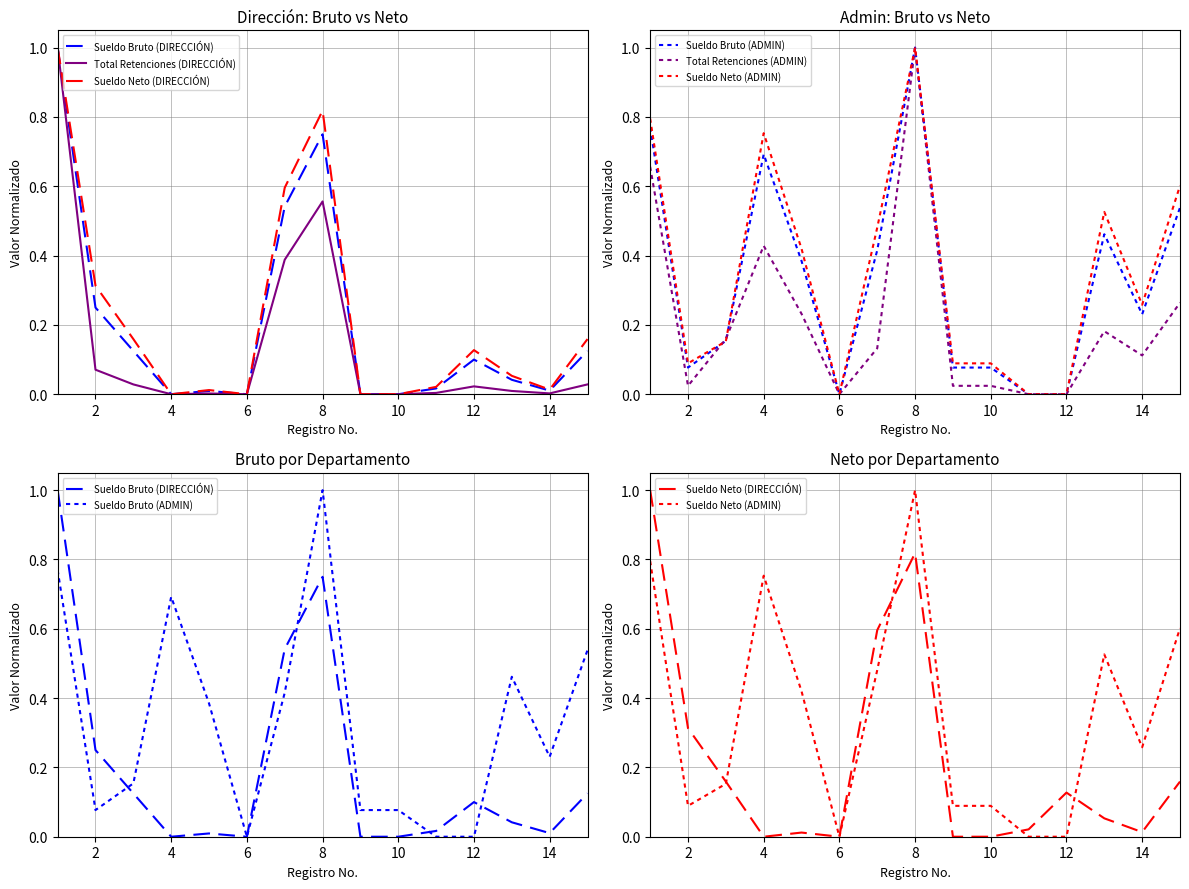

Which category has the lowest value across all series?

4